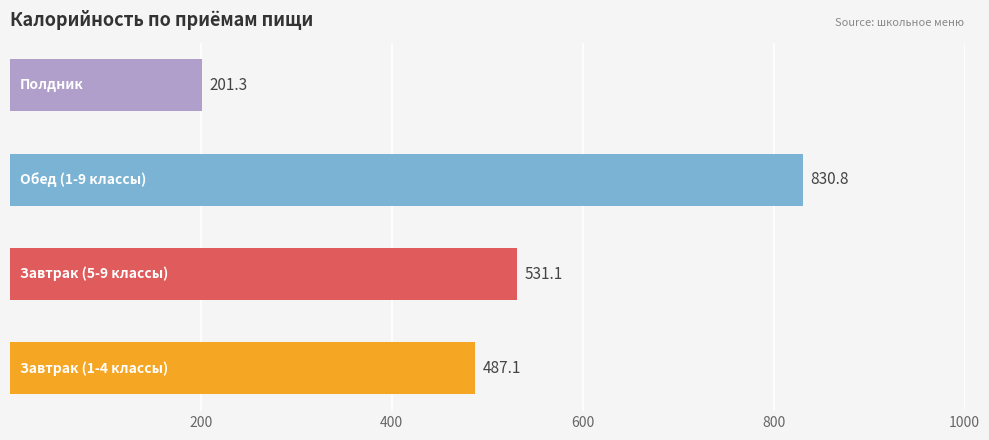

What is the smallest value displayed?

201.3